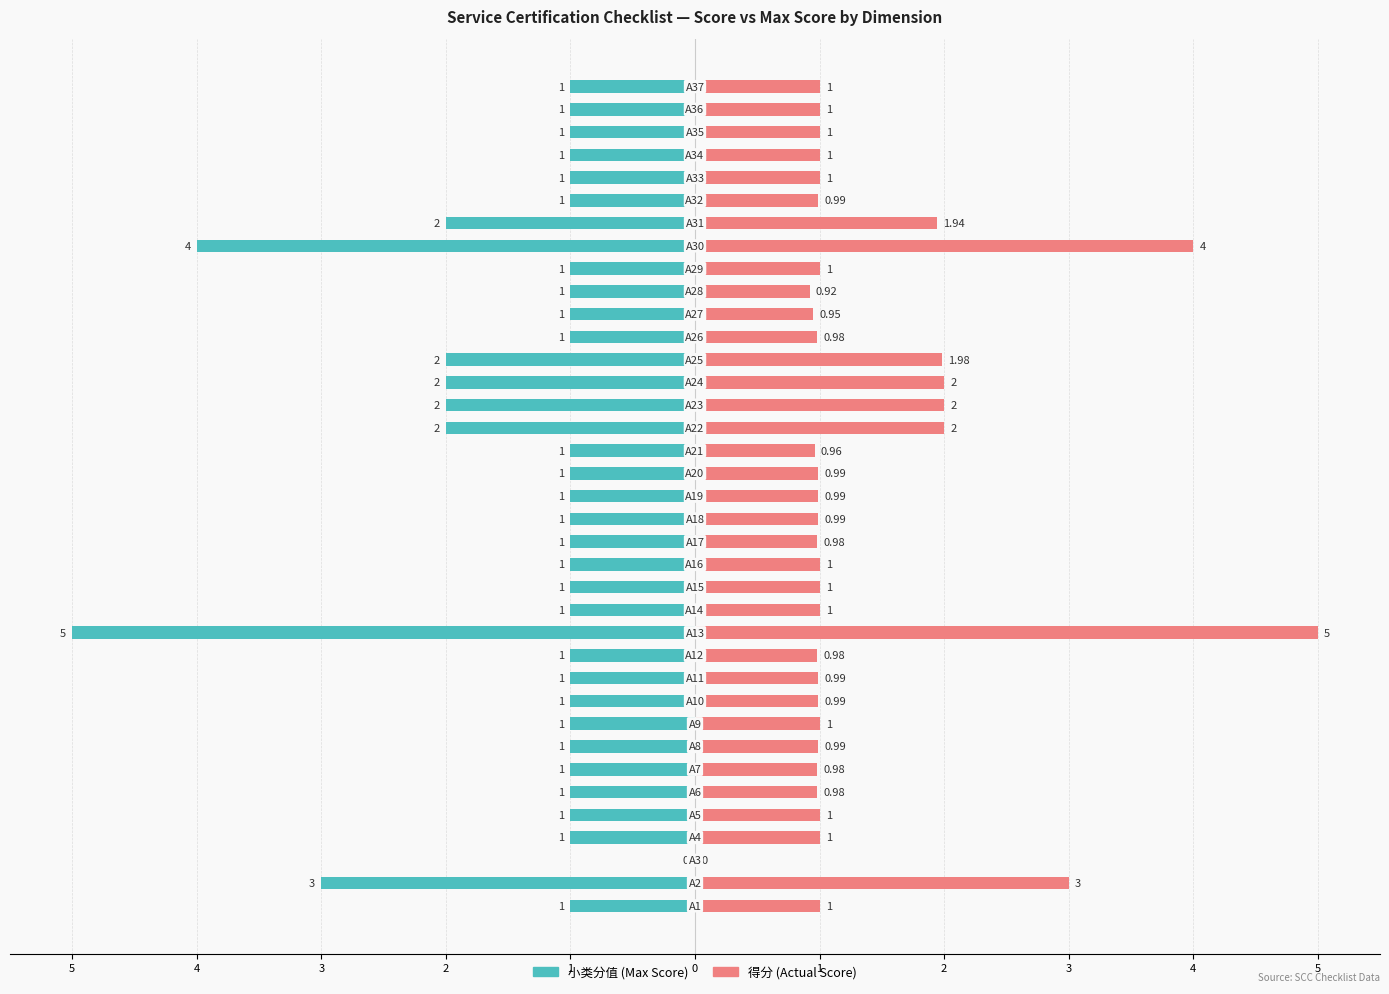

What is the sum of all 得分 (Actual Score) values?

49.6